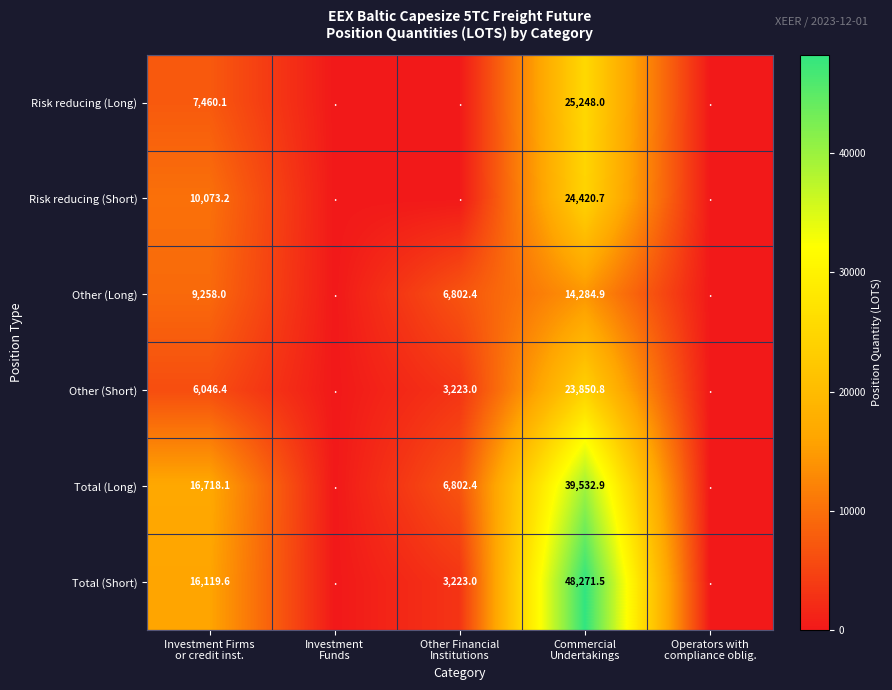

Is it true that Other (Long) equals 0.0 at Investment Funds?

True